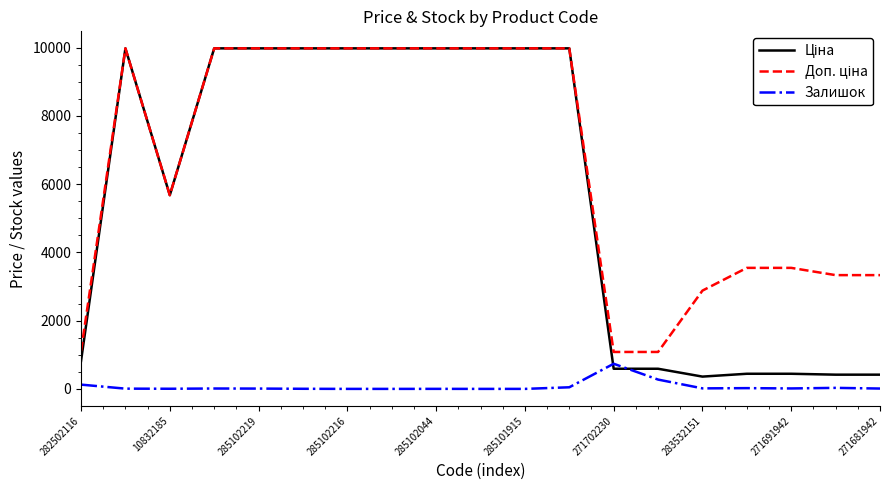

What is the difference between the highest and lowest values at 285101915?

9975.0